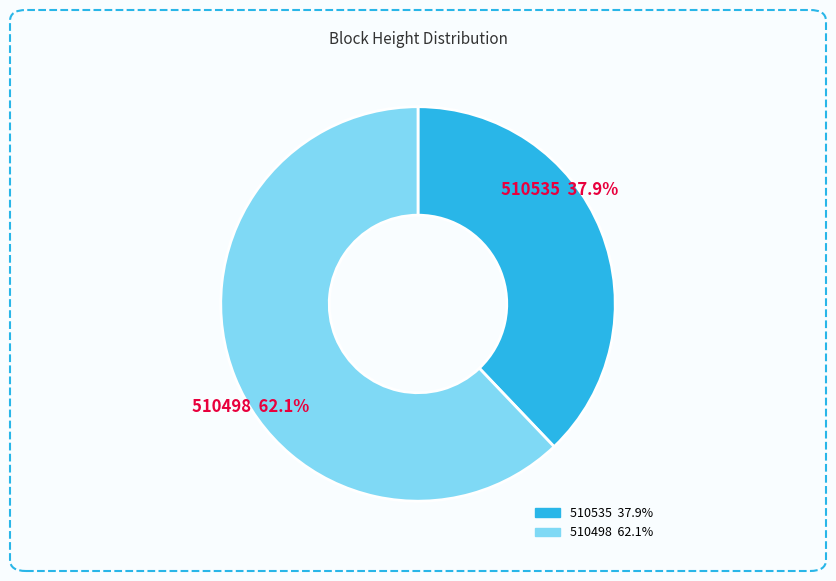

Between 510498 and 510535, which is larger?

510498